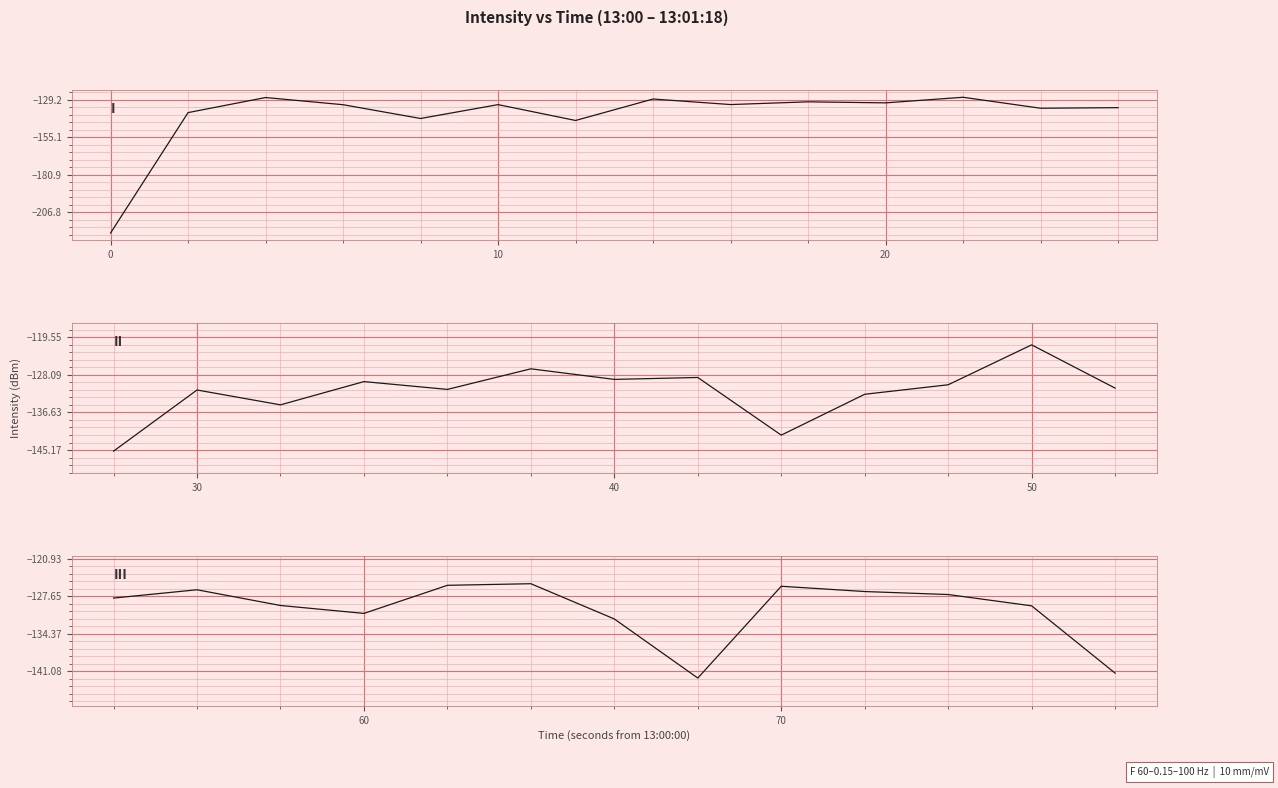

At which category does the data reach its first local peak?

2